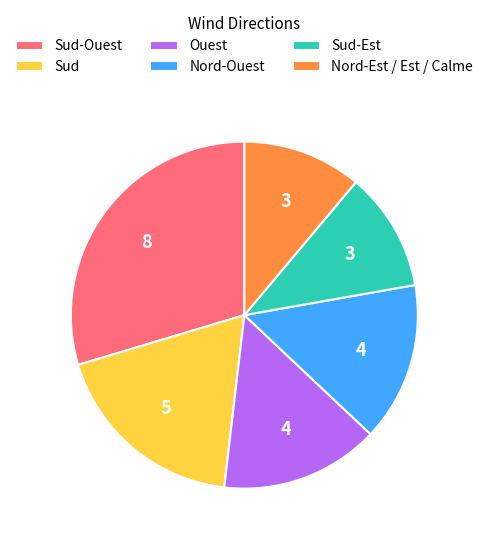

What is the ratio of the value at Sud-Ouest to the value at Sud?

1.6